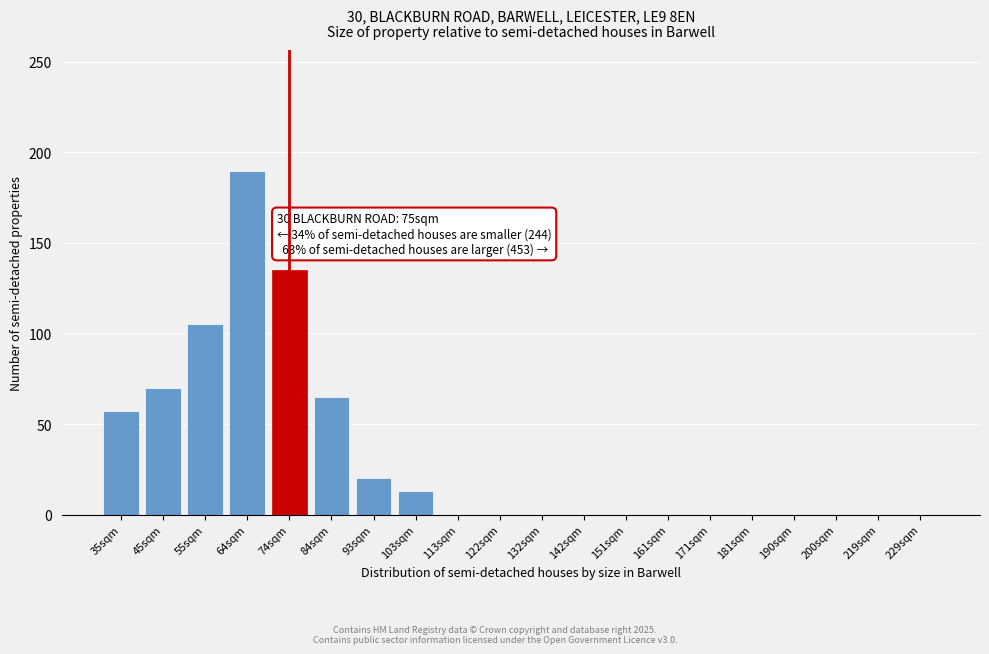

Reading left to right, extract all data points from this chart.

35sqm=57	45sqm=70	55sqm=105	64sqm=190	74sqm=135	84sqm=65	93sqm=20	103sqm=13	113sqm=0	122sqm=0	132sqm=0	142sqm=0	151sqm=0	161sqm=0	171sqm=0	181sqm=0	190sqm=0	200sqm=0	219sqm=0	229sqm=0